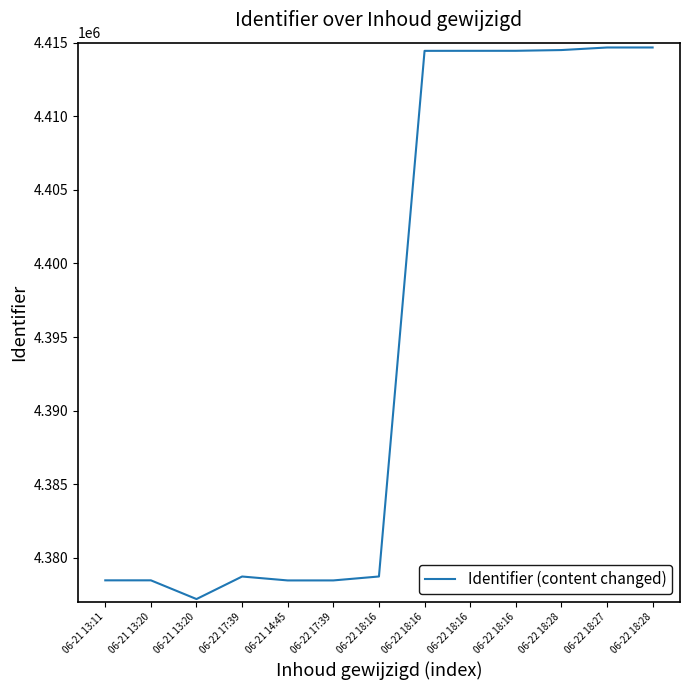

Count the number of categories in the chart.

13